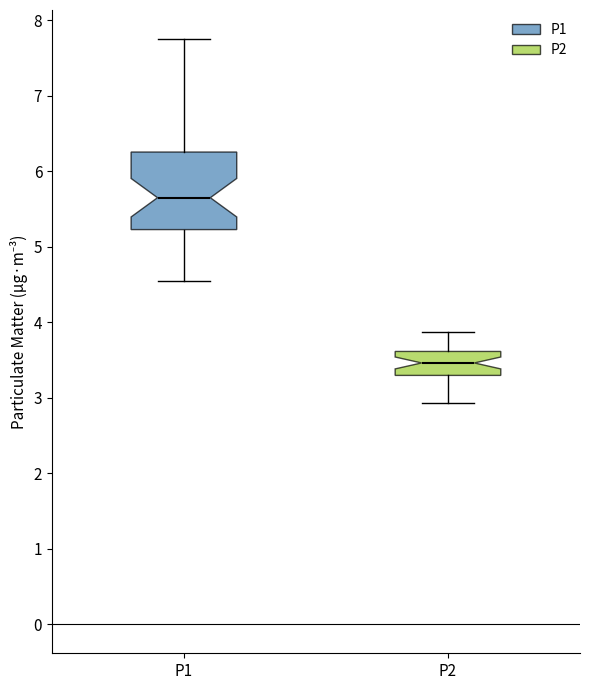

Where is the upper edge of the box for P1 on the y-axis? The values are not printed on the chart, so give them approximately, as read against the axis.

6.3